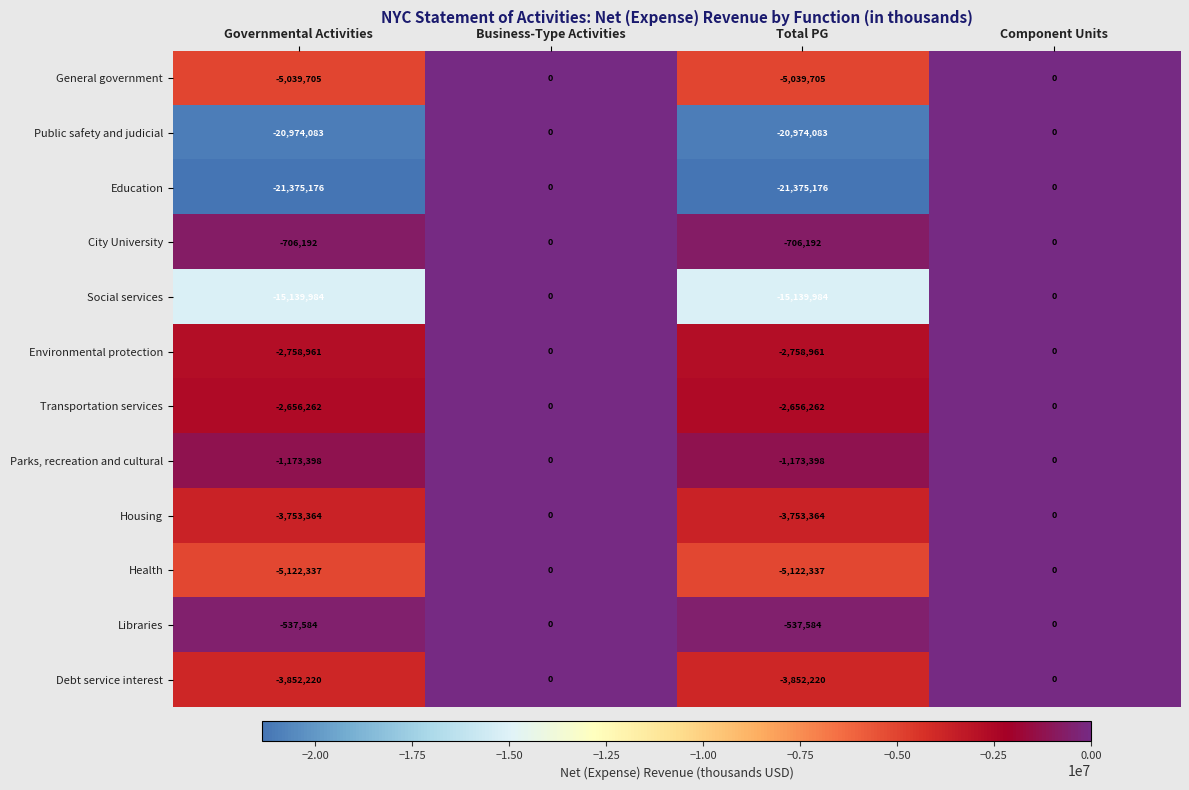

Which series has the widest spread of values?

Education